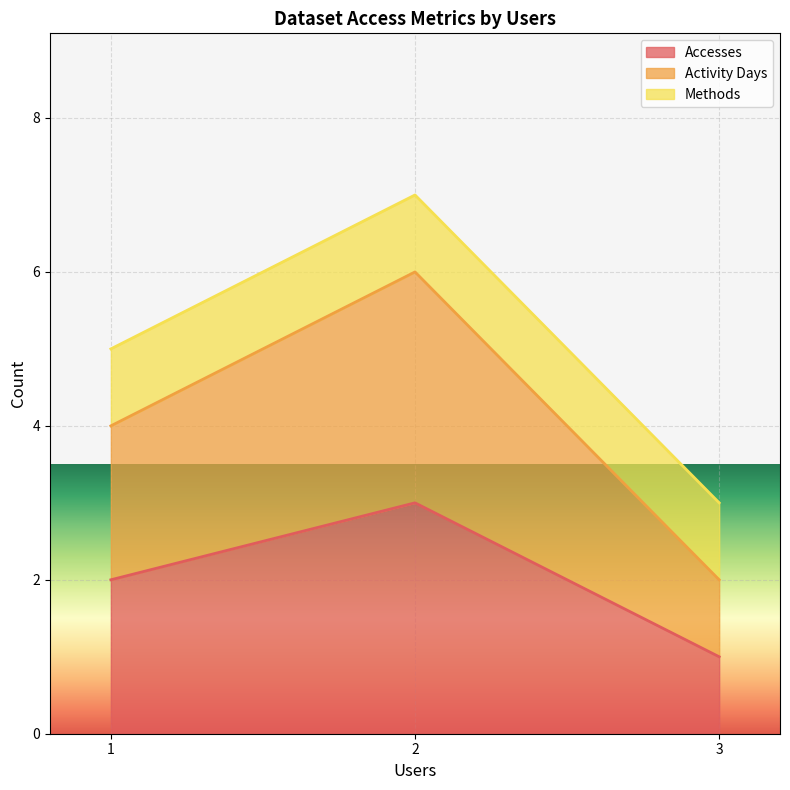

Where does the Accesses series first go above 2?

2